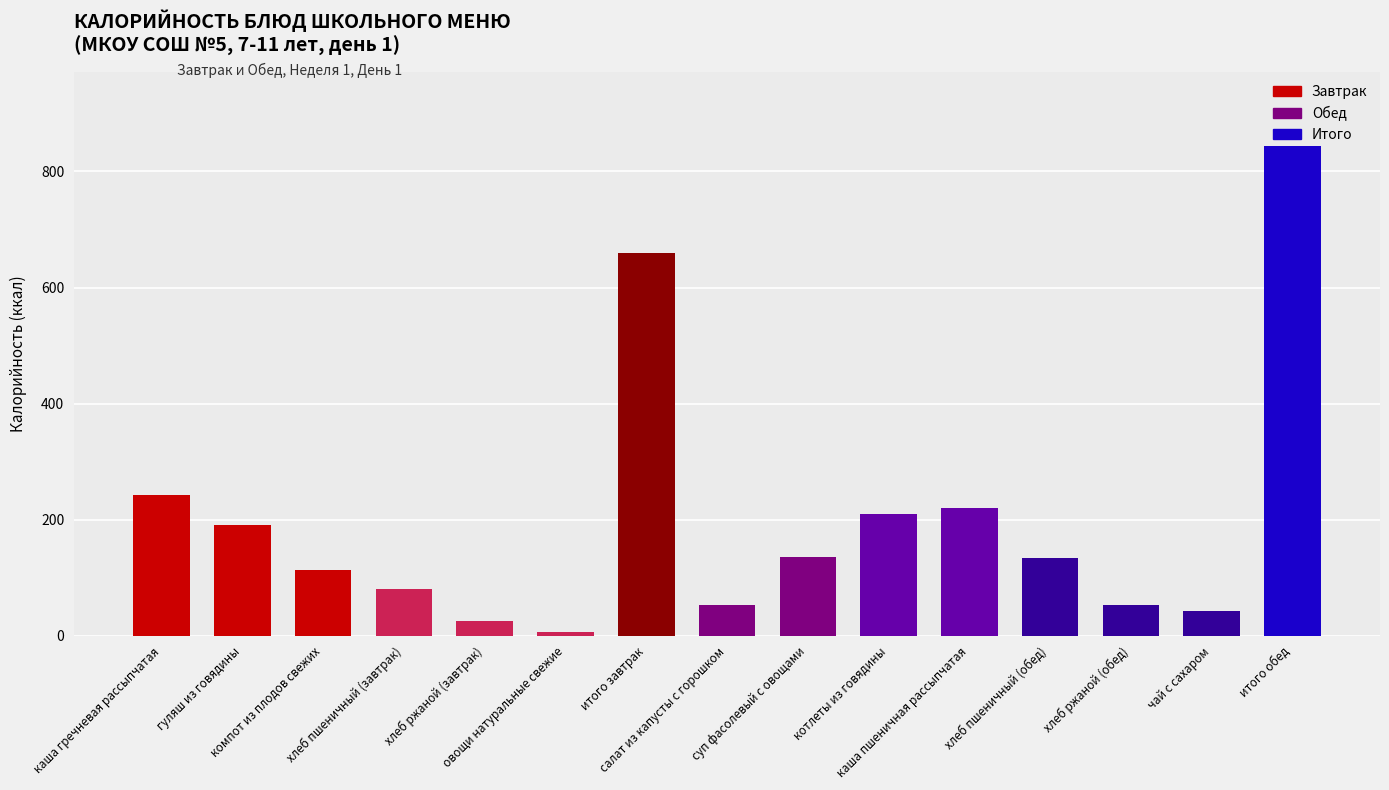

The value at хлеб ржаной (обед) is 52. True or false?

True